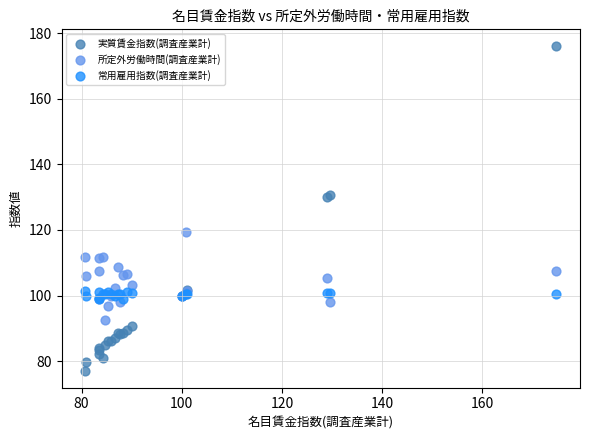

Which series reaches the maximum Y coordinate?

実質賃金指数(調査産業計)